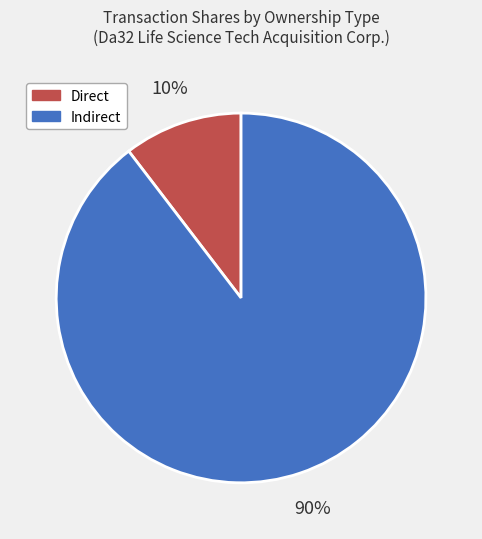

What percentage is the Indirect slice, to the nearest percent?

90%